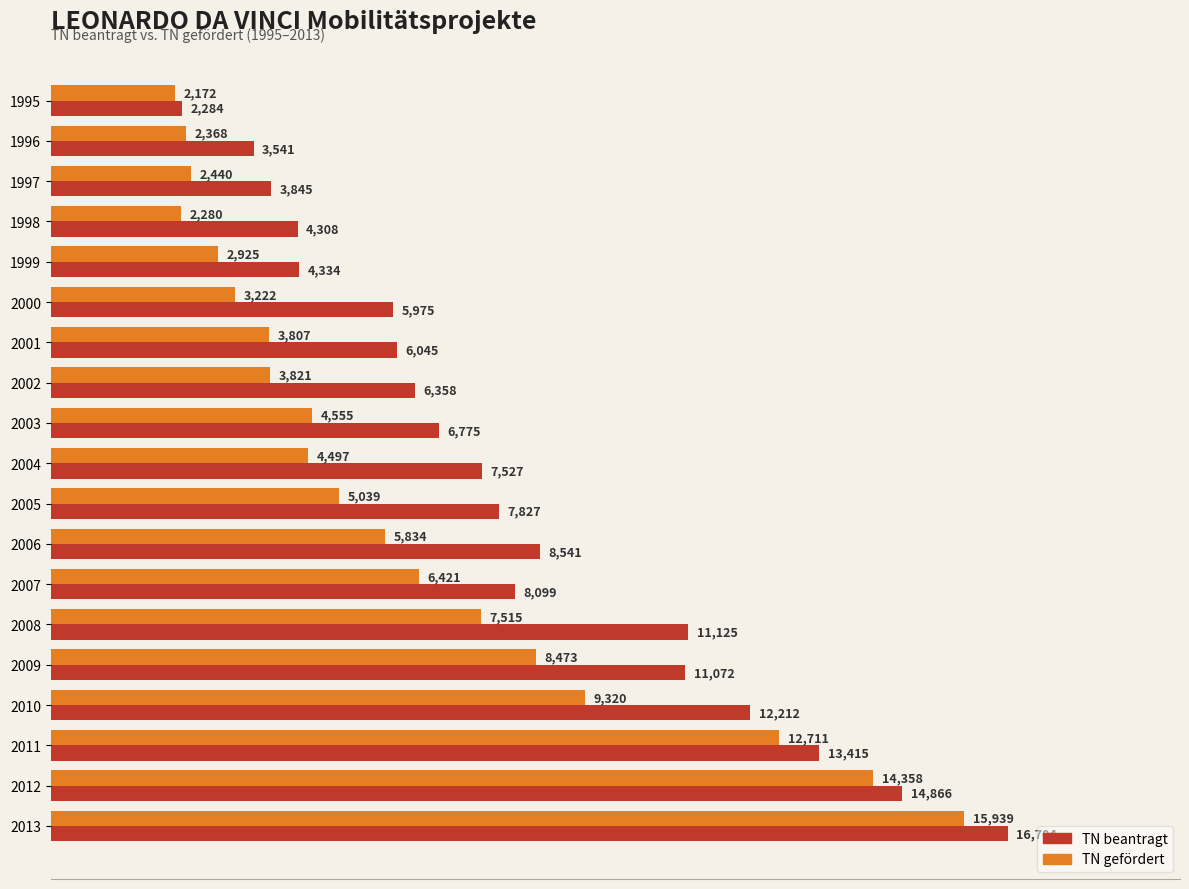

What is the average value of the TN gefördert series?

6195